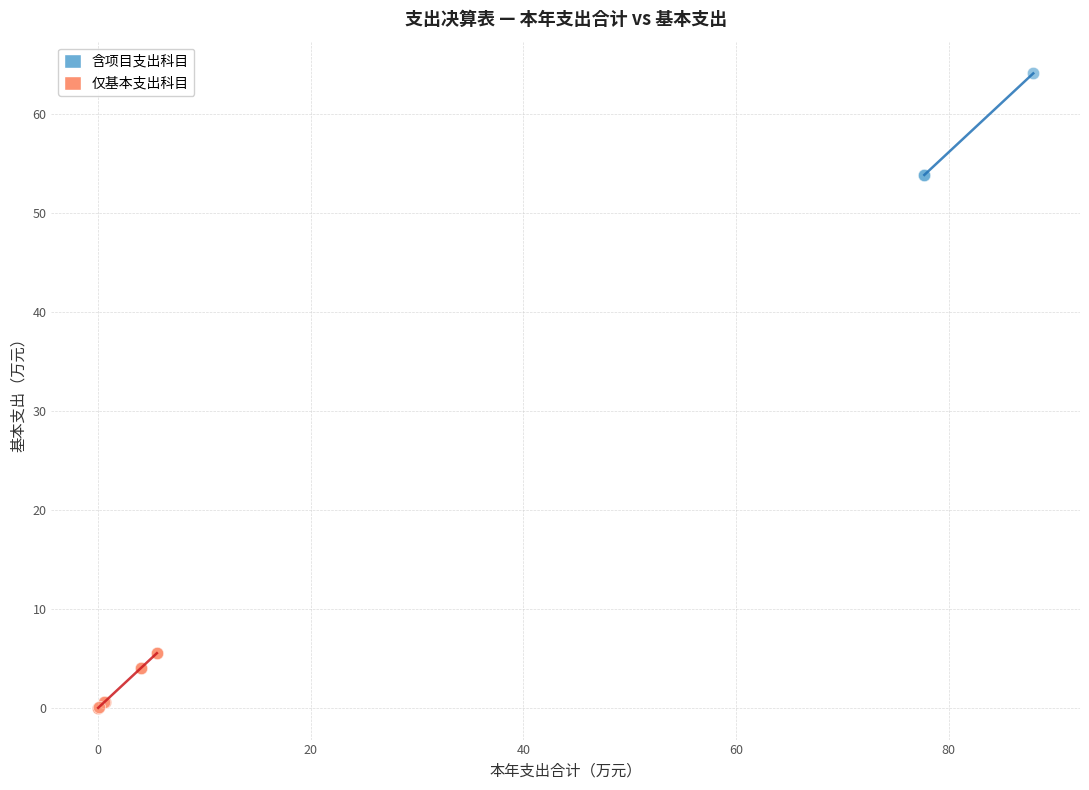

Which series contains the lowest Y value?

仅基本支出科目